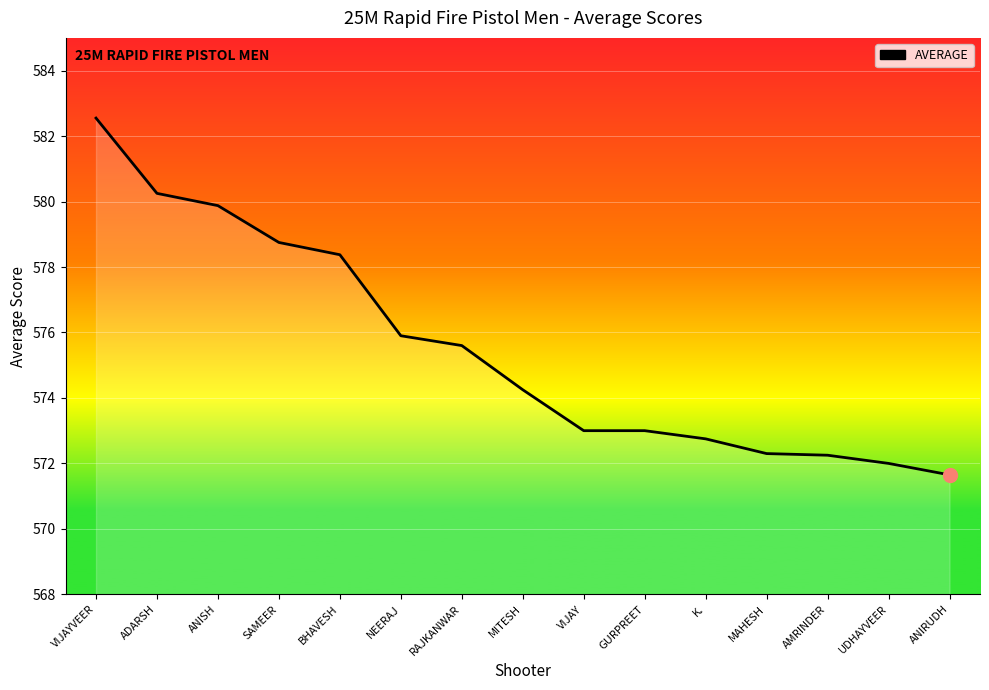

Which label corresponds to the smallest value in the chart?

ANIRUDH